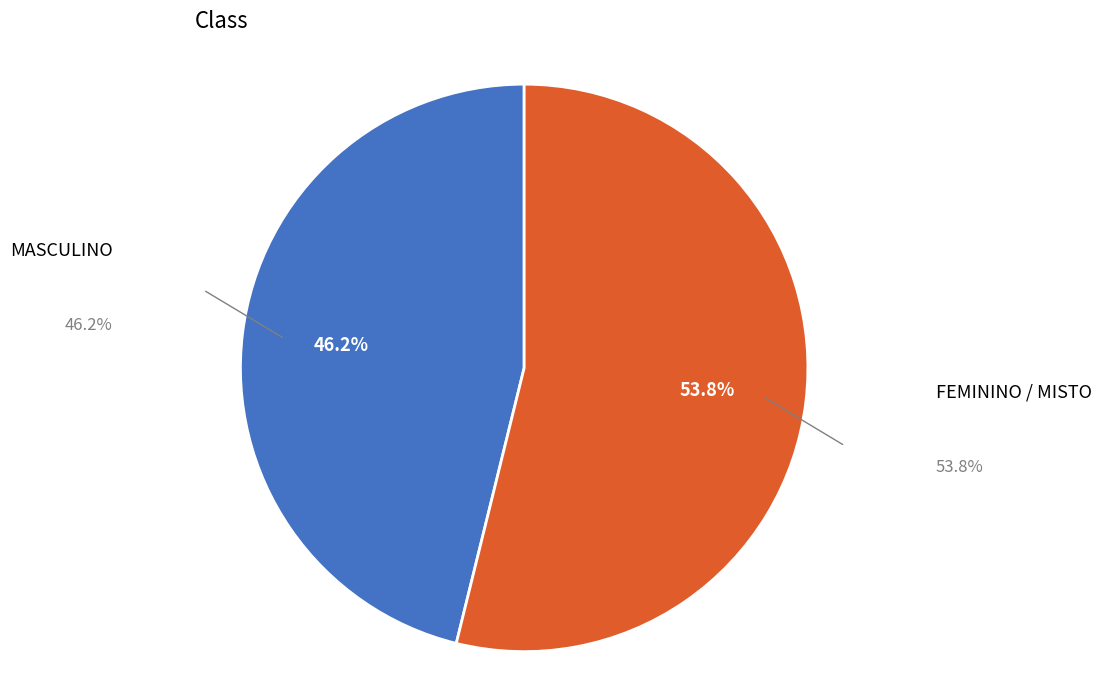

Does any single category account for the majority?

Yes